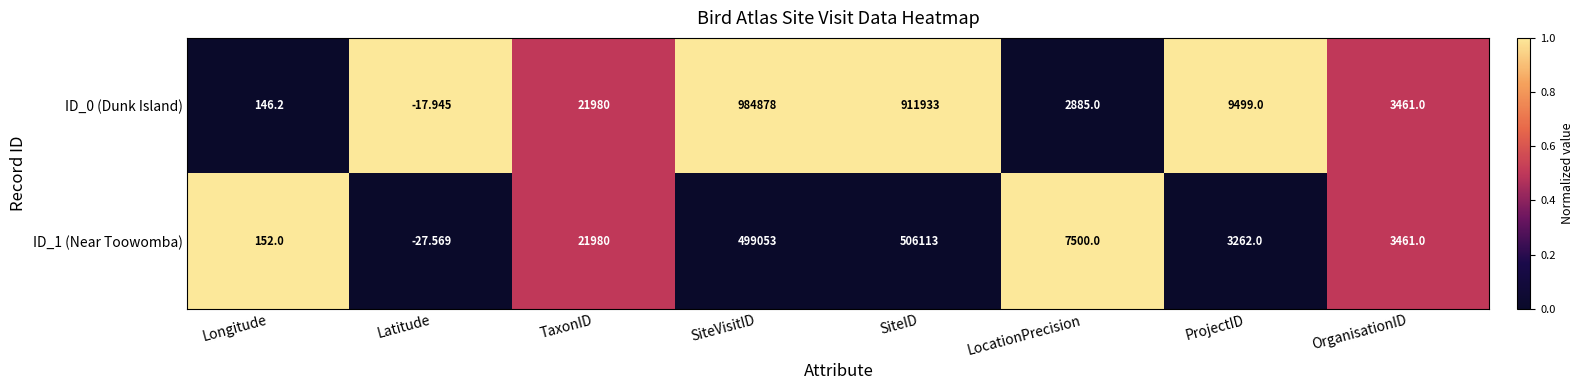

At which label does ID_0 (Dunk Island) first exceed 9499?

TaxonID